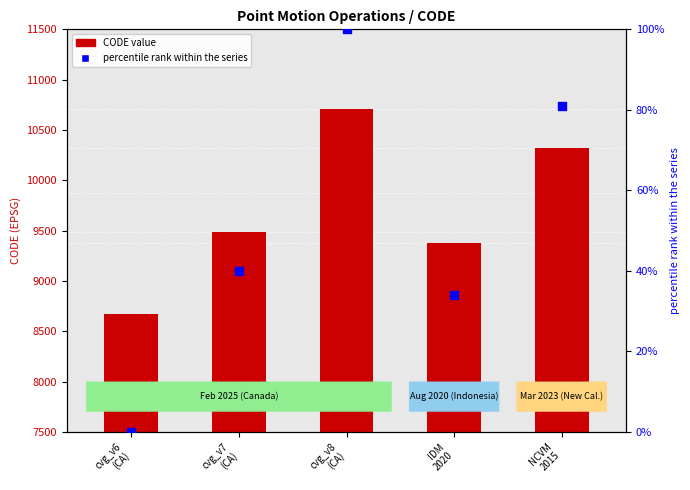

Which series contains the highest Y value?

CODE